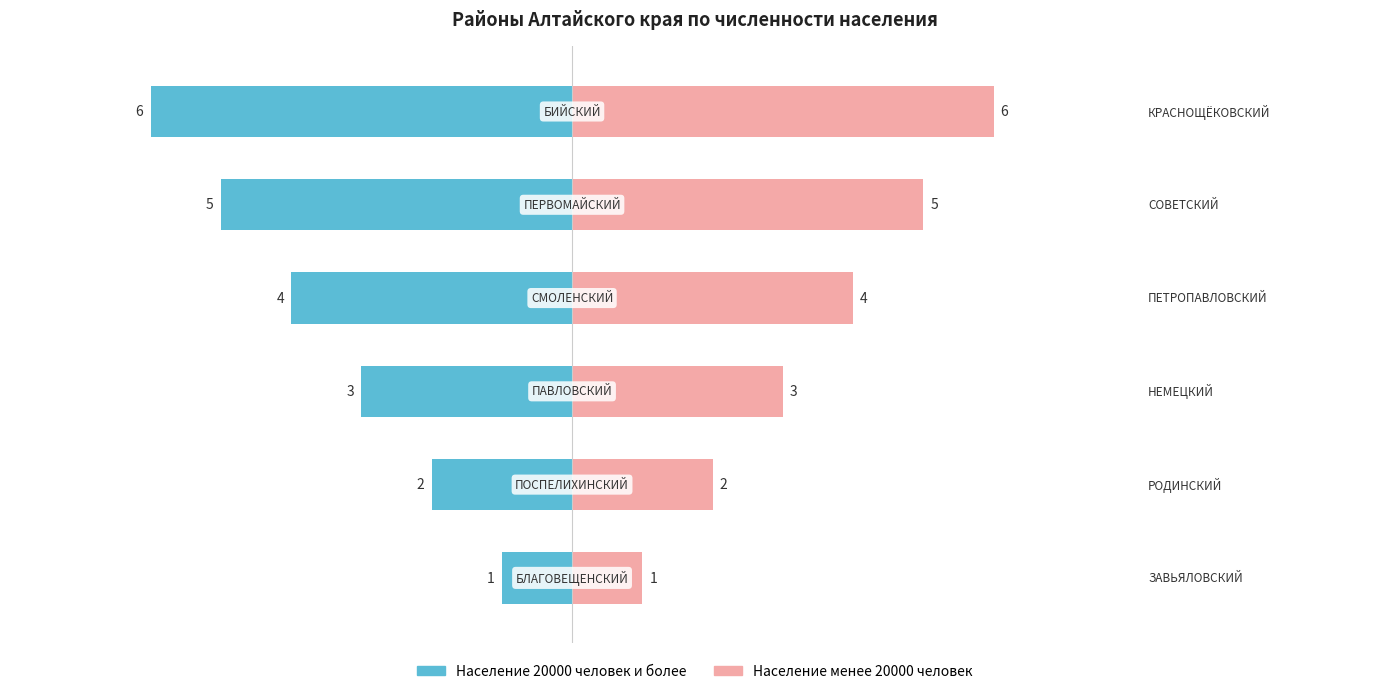

At how many categories does at least one series exceed 1?

5